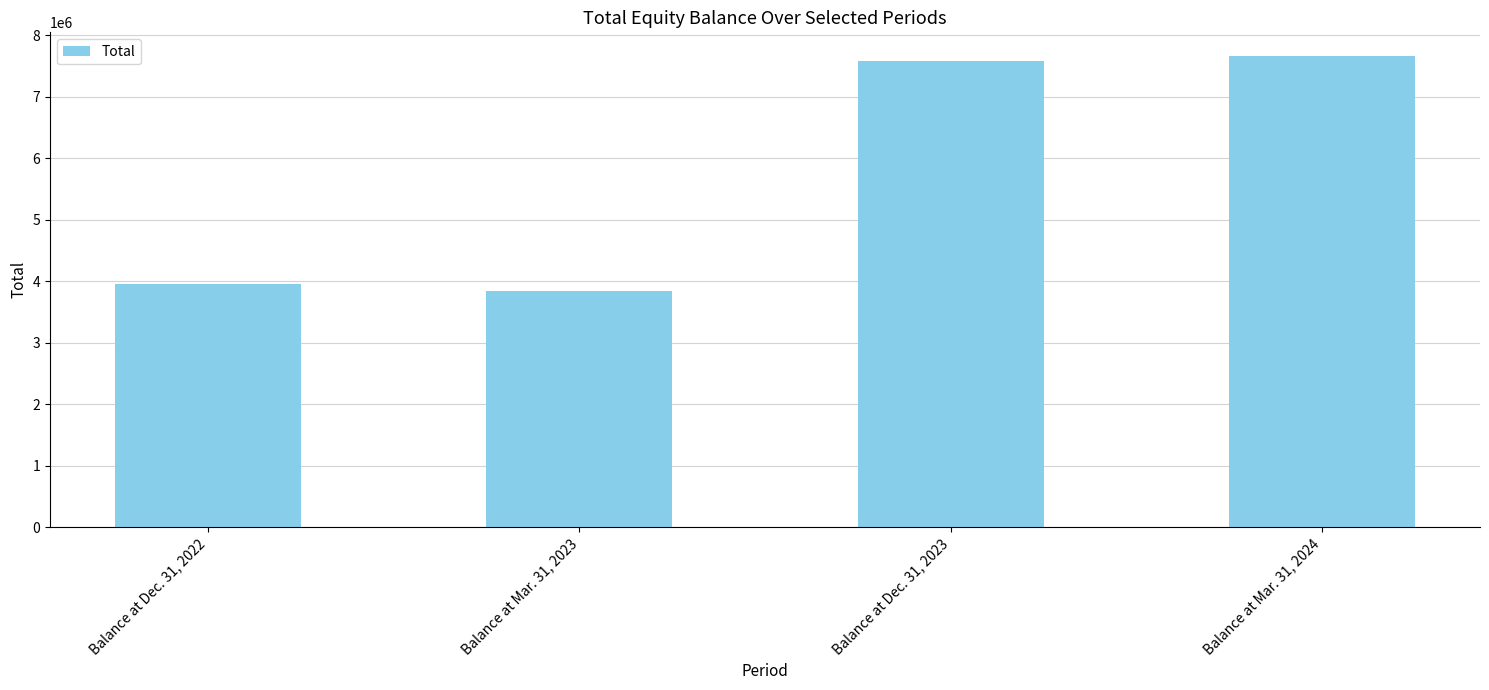

Reading left to right, list all the values displayed in this chart.

Balance at Dec. 31, 2022=3954650	Balance at Mar. 31, 2023=3847110	Balance at Dec. 31, 2023=7578011	Balance at Mar. 31, 2024=7667945